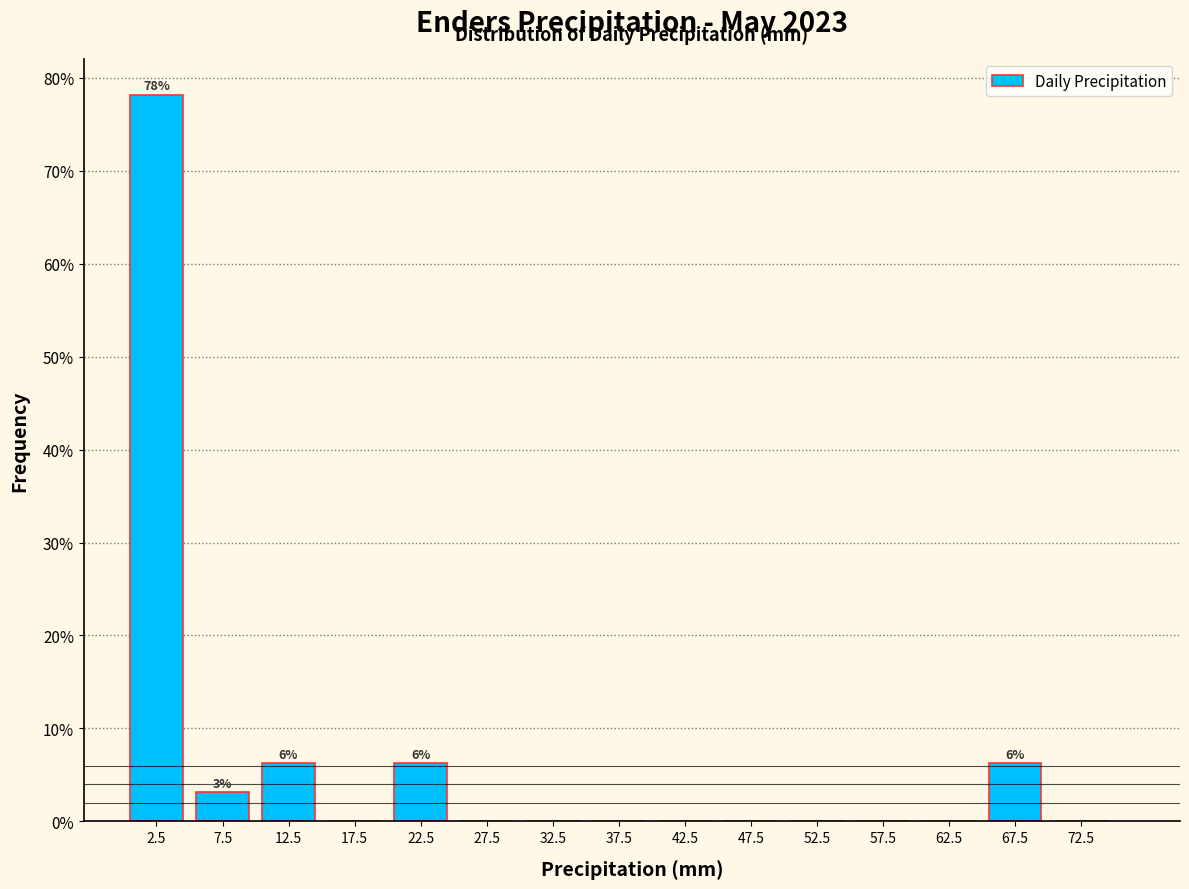

Which range on the x-axis has the tallest bar?

0 to 5